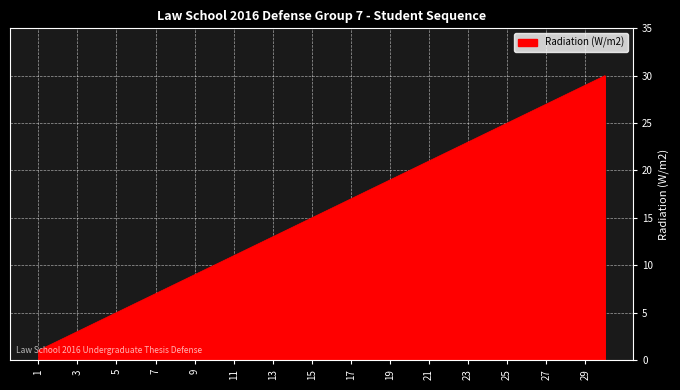

Does the chart display data point markers on the line(s)?

No